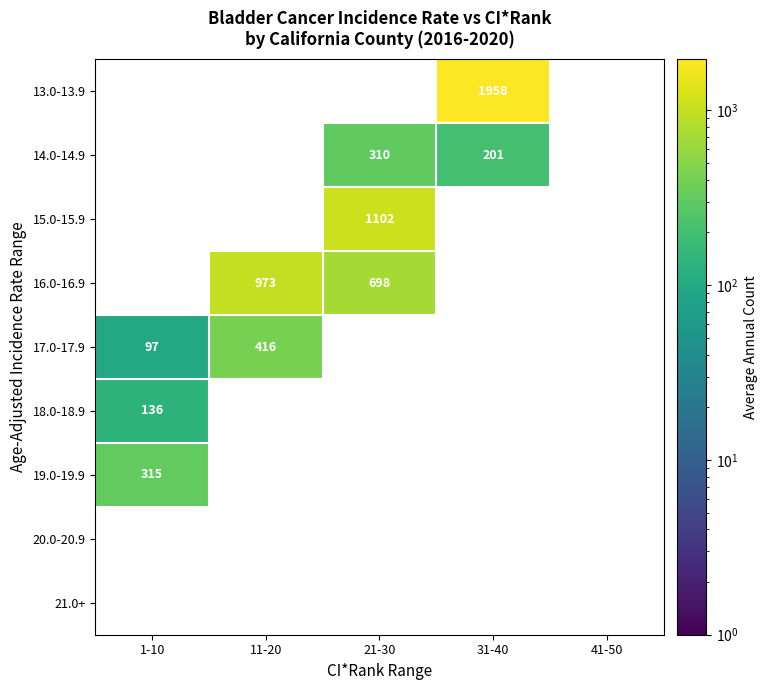

Is it true that 16.0-16.9 equals 973 at 11-20?

True